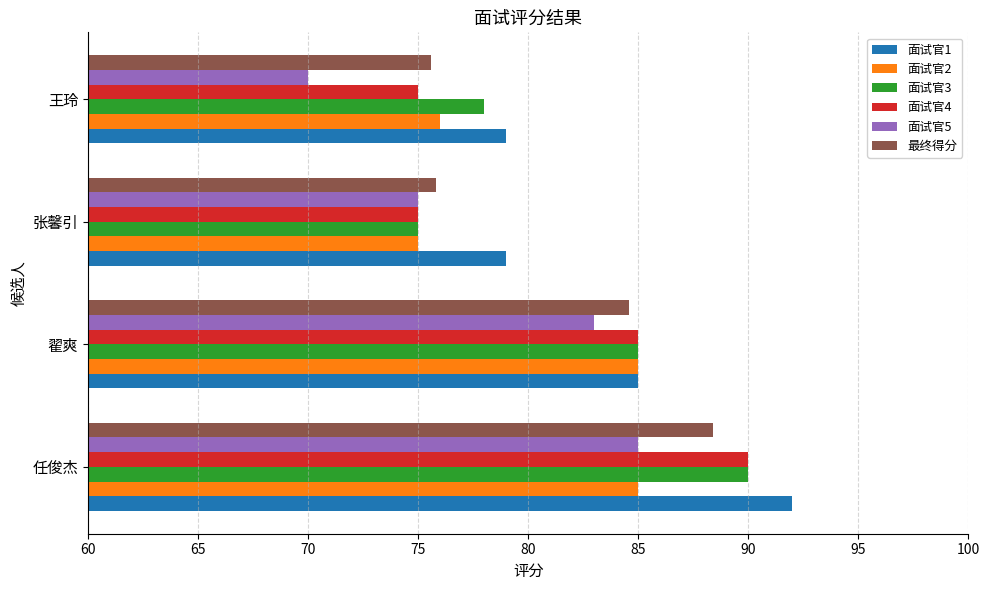

What are all the series names shown in the legend?

面试官1, 面试官2, 面试官3, 面试官4, 面试官5, 最终得分